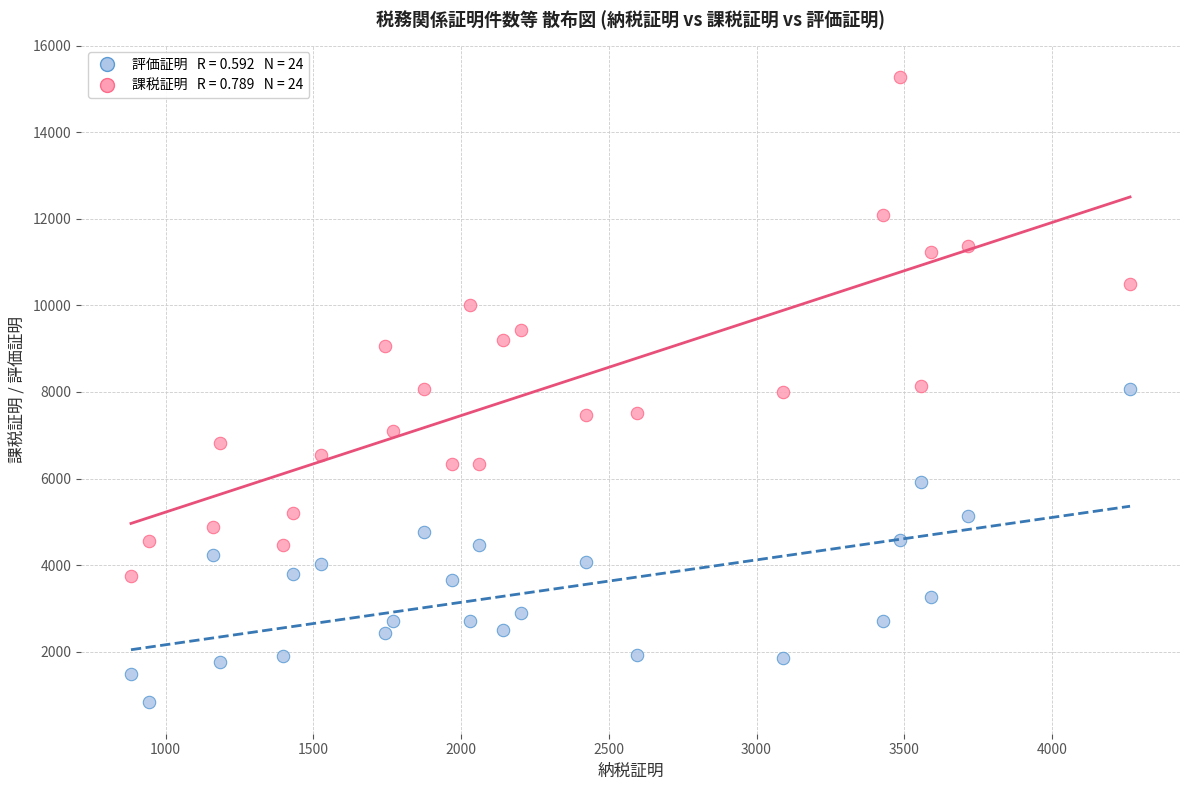

Across all data points, what is the range of X values (max minus min)?

3381